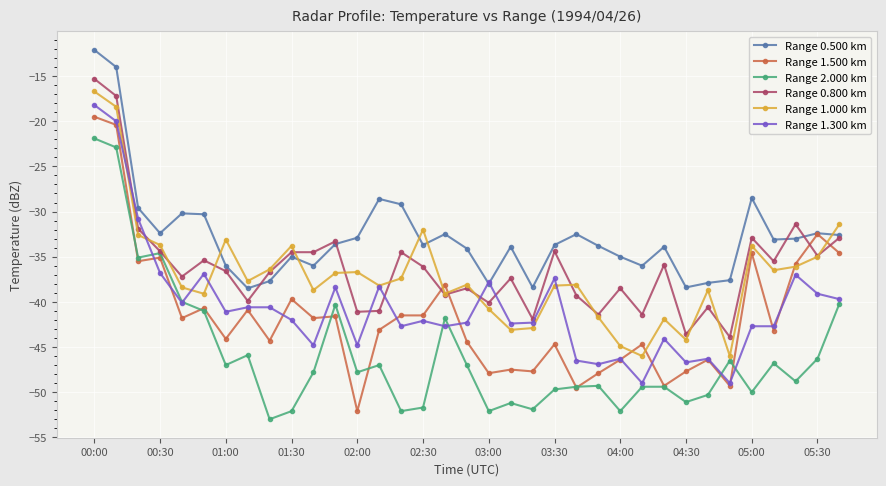

True or false: Range 1.300 km has more than 1 interior local peaks.

True